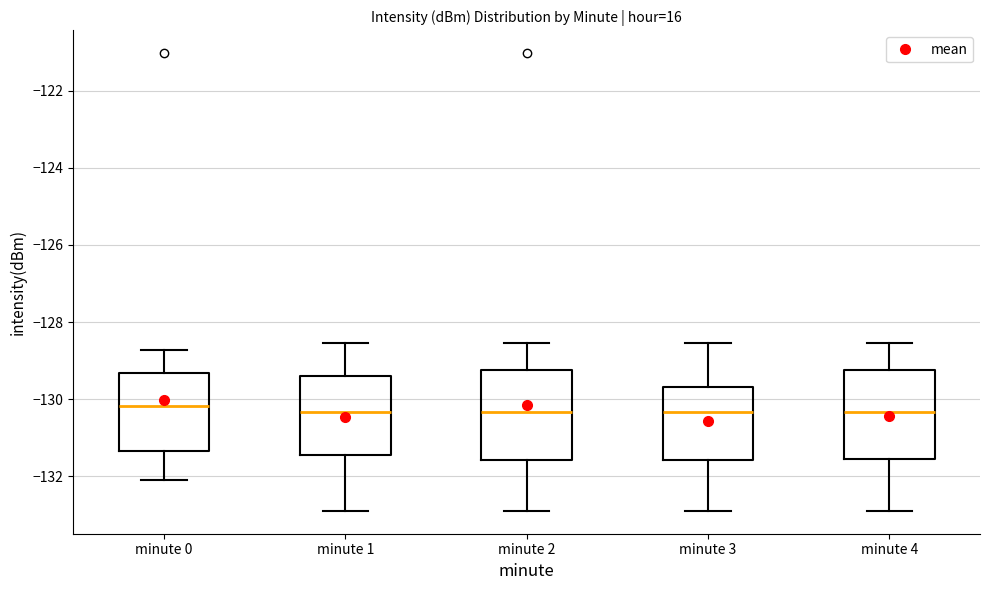

Where is the lower edge of the box for minute 0 on the y-axis? The values are not printed on the chart, so give them approximately, as read against the axis.

-131.4